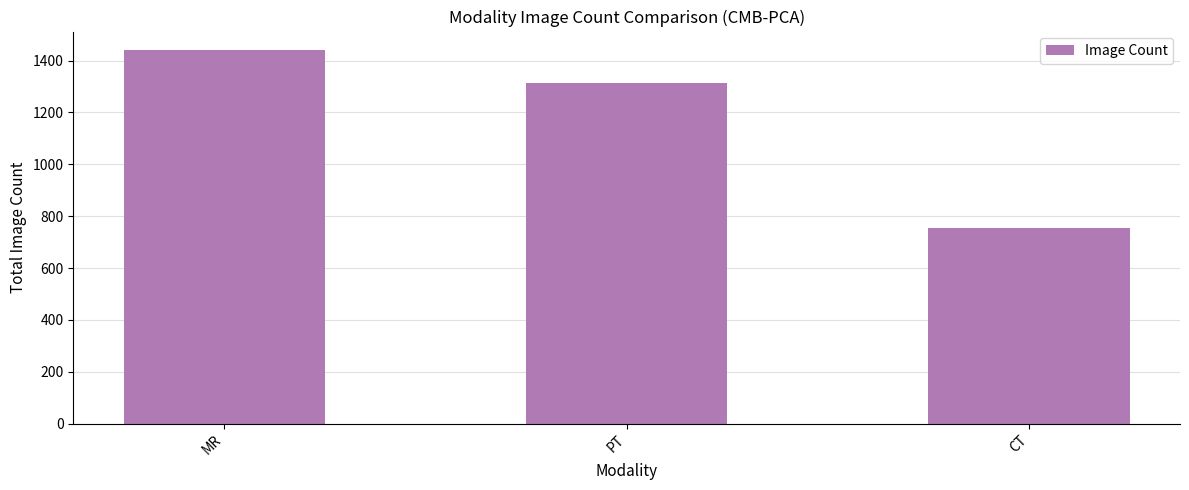

What is the approximate value at CT, to the nearest 10?

760